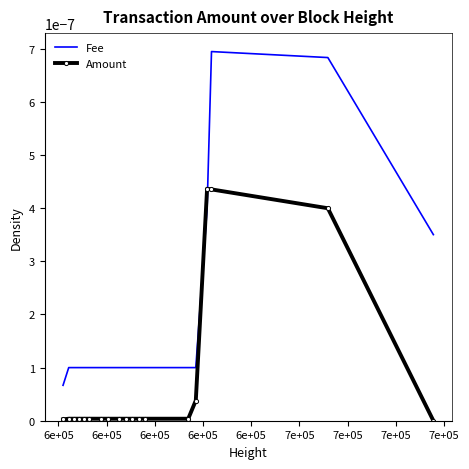

After their last crossing, which series has the higher values: Amount or Fee?

Fee